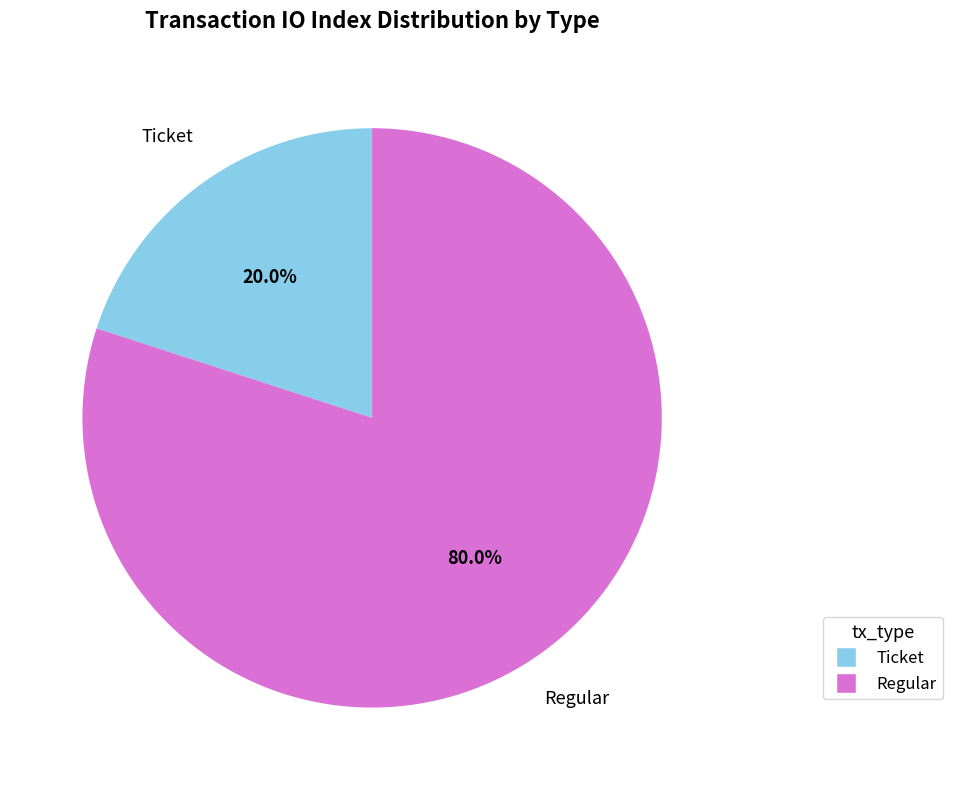

Which slice is the largest?

Regular (io_index=4)